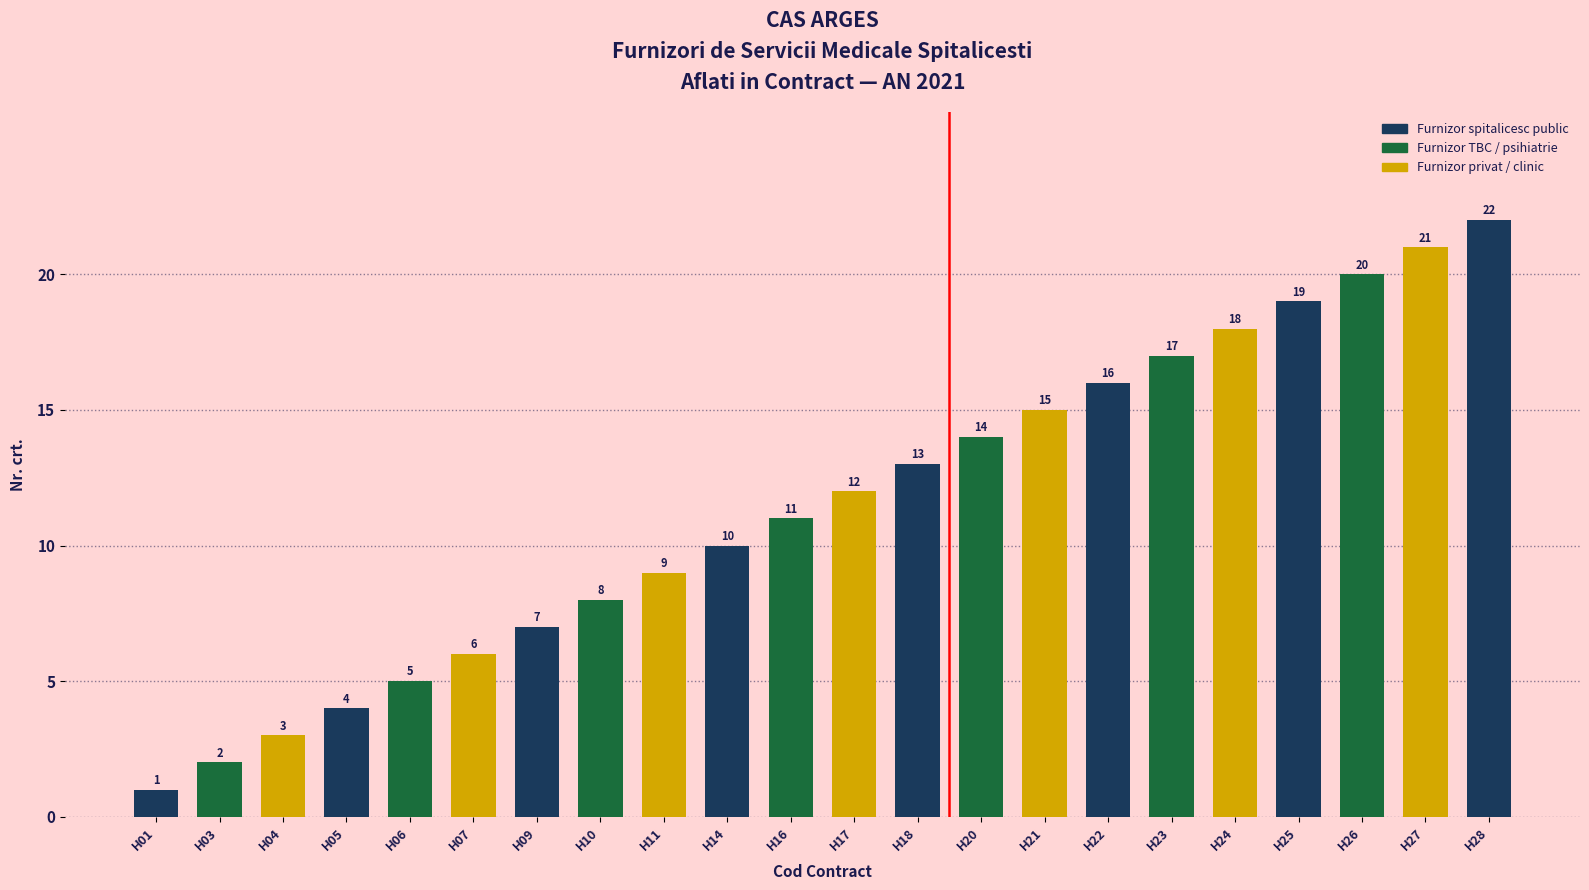

The value at H10 is 8. True or false?

True